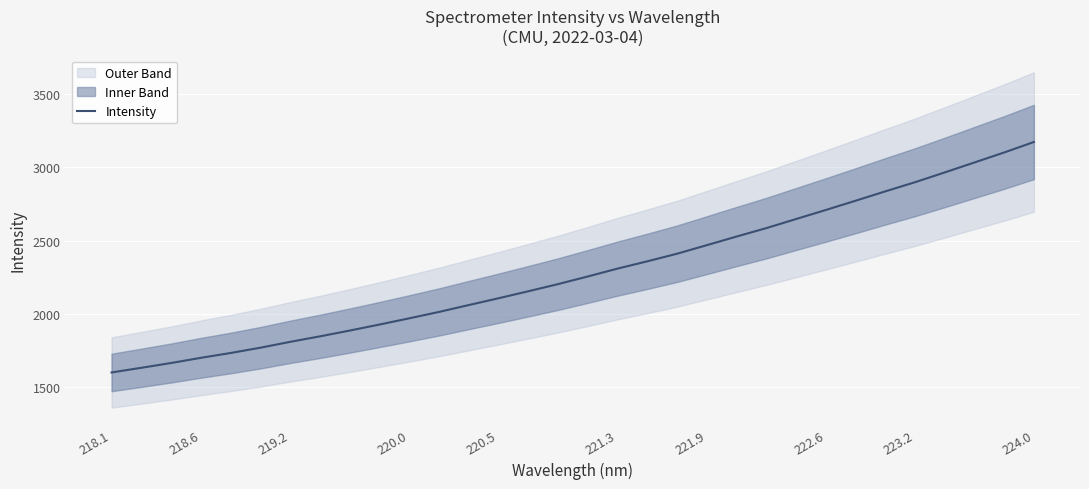

What is the sum of all values?

73143.5